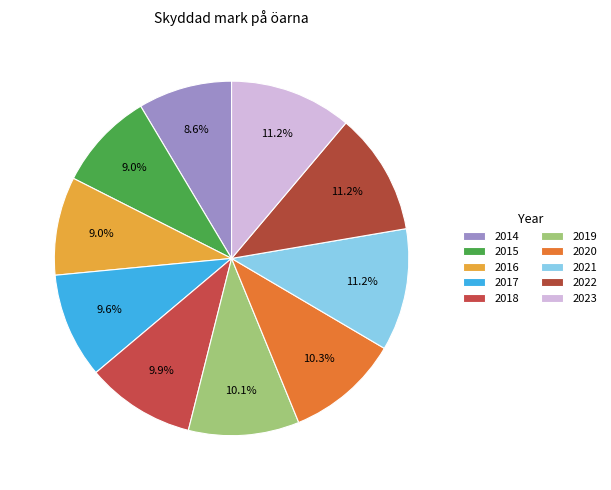

True or false: 2016 accounts for 9% of the total.

True